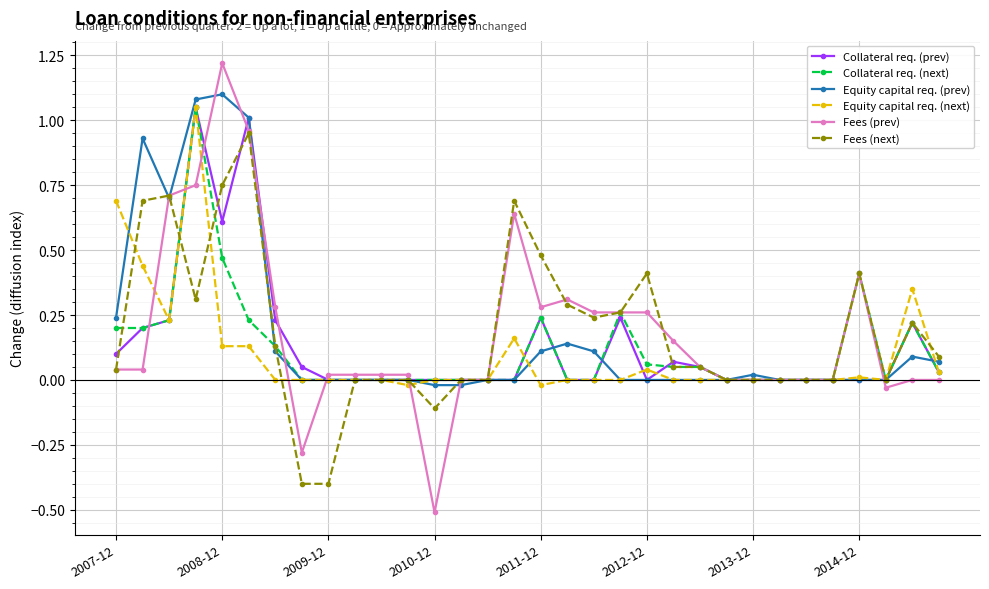

How many lines are shown in the chart?

6